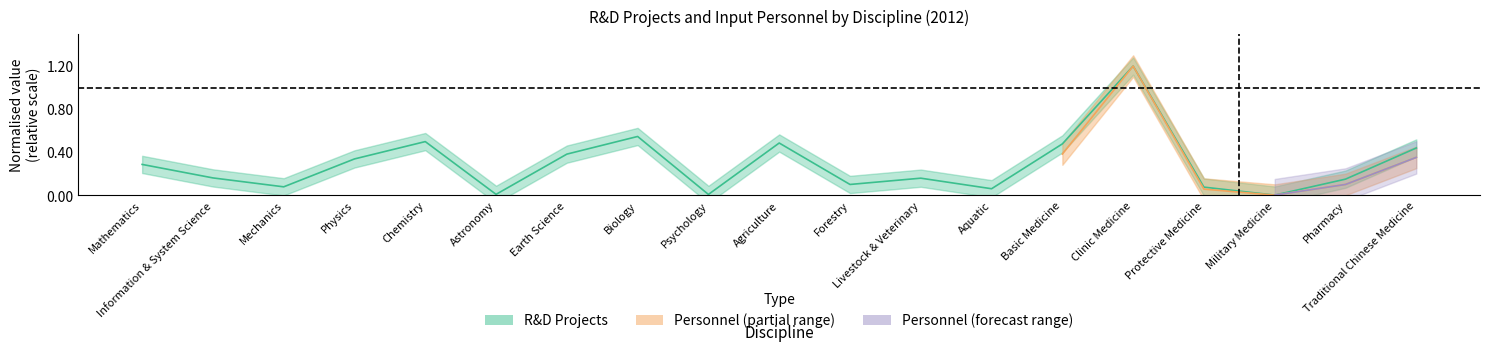

List the labels in order of value, largest first.

Clinic Medicine, Biology, Chemistry, Agriculture, Basic Medicine, Traditional Chinese Medicine, Earth Science, Physics, Mathematics, Information & System Science, Livestock & Veterinary, Pharmacy, Forestry, Mechanics, Protective Medicine, Aquatic, Astronomy, Psychology, Military Medicine